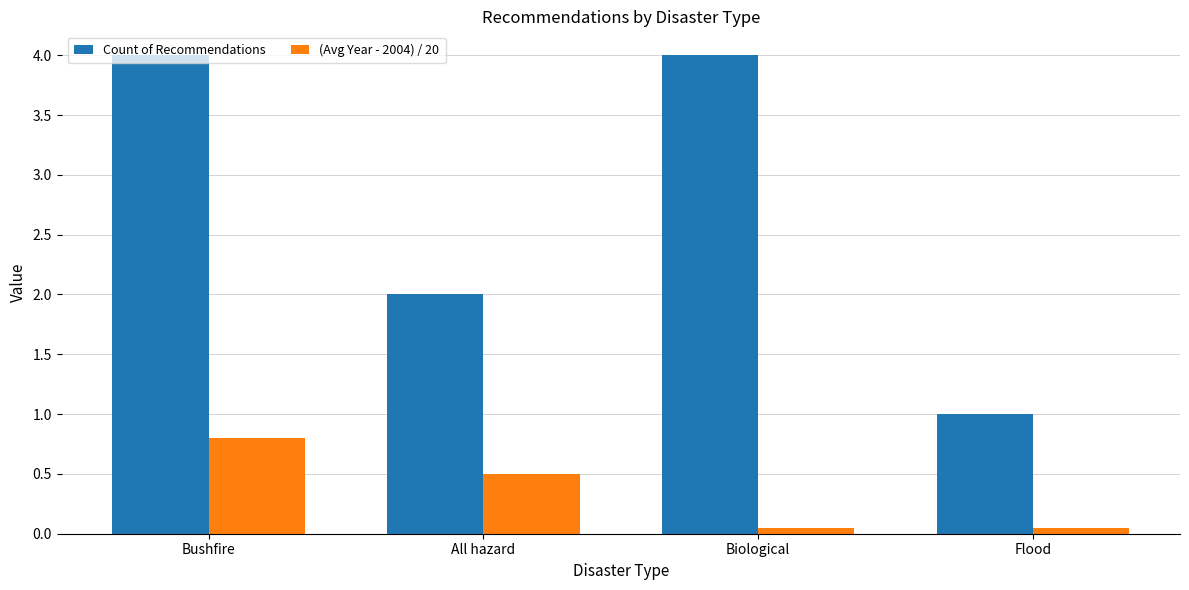

What is the greatest value displayed?

4.0